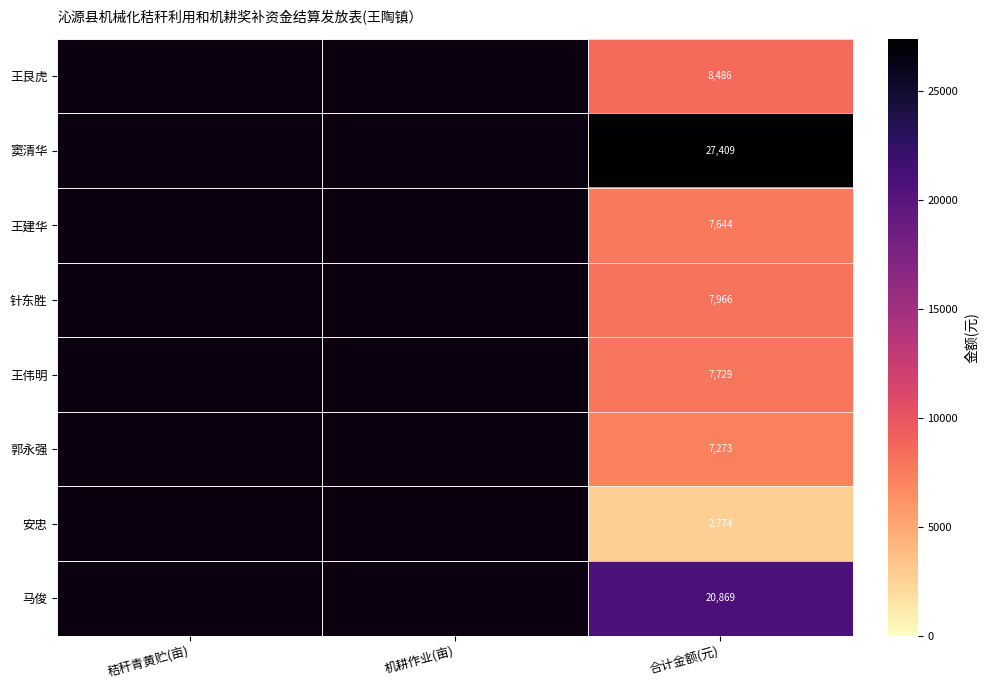

The 王艮虎 series shows 5482.8 at 合计金额(元). True or false?

False